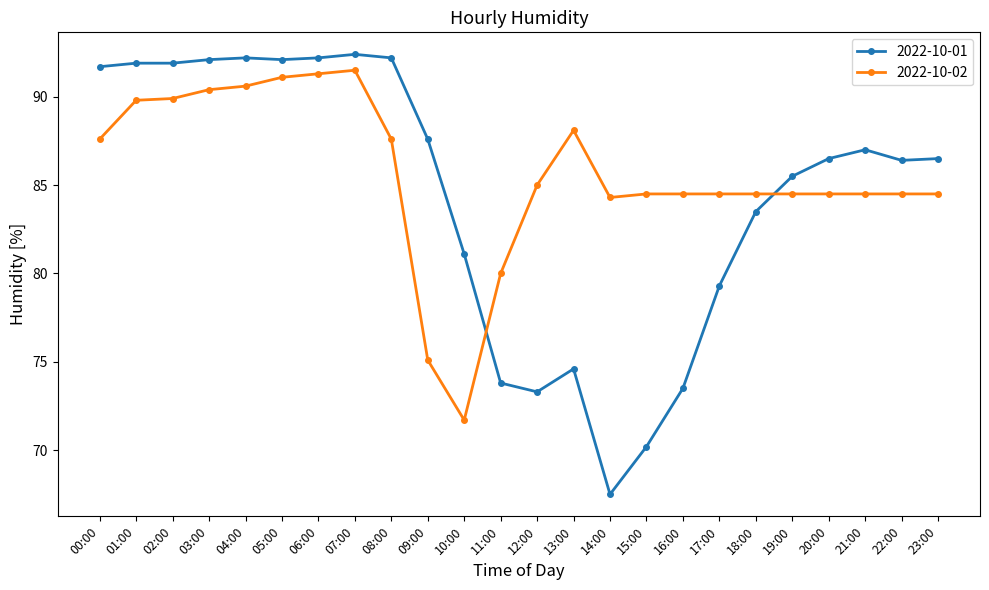

At 12:00, list the series in order from smallest to largest.

2022-10-01, 2022-10-02